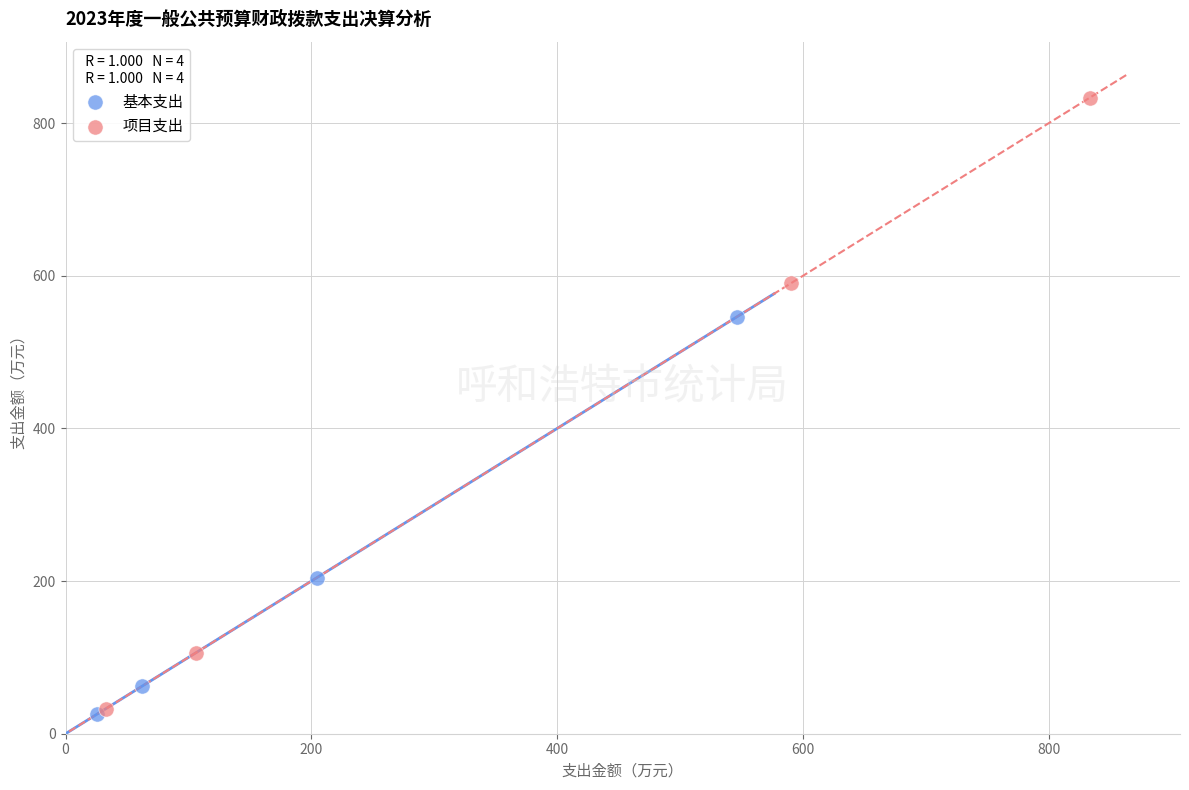

Which series has the largest Y range (max minus min)?

项目支出